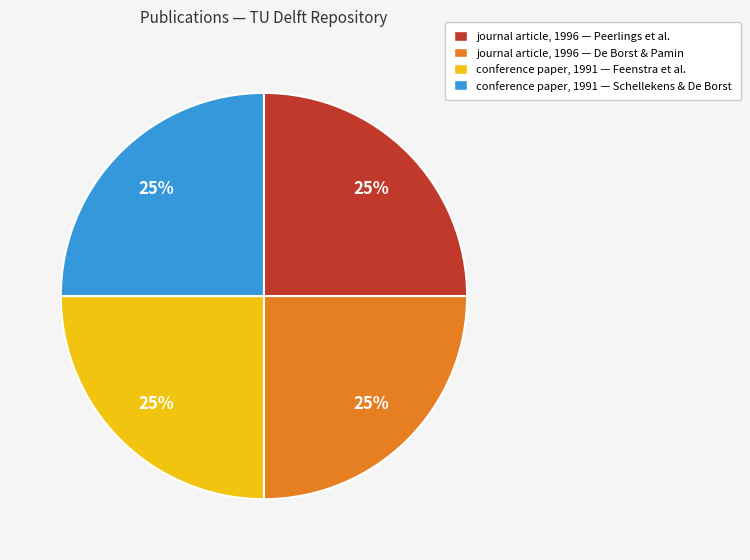

True or false: journal article, 1996 — Peerlings et al. accounts for 25% of the total.

True